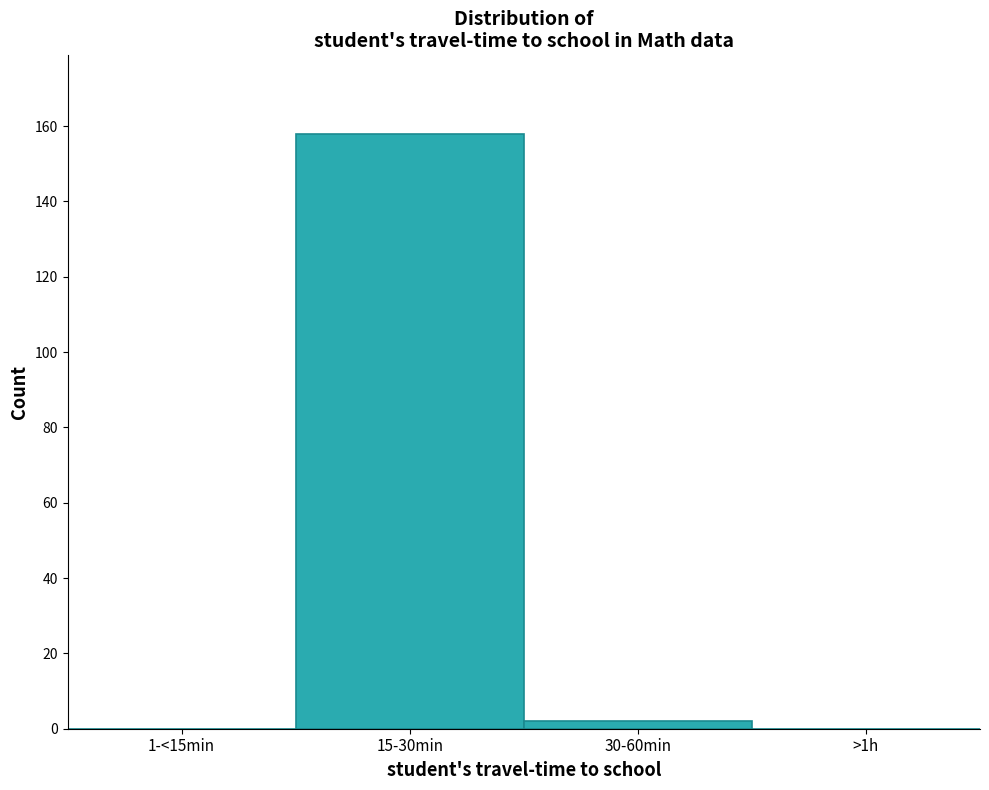

Reading left to right, list all the values displayed in this chart.

1-<15min=0	15-30min=158	30-60min=2	>1h=0